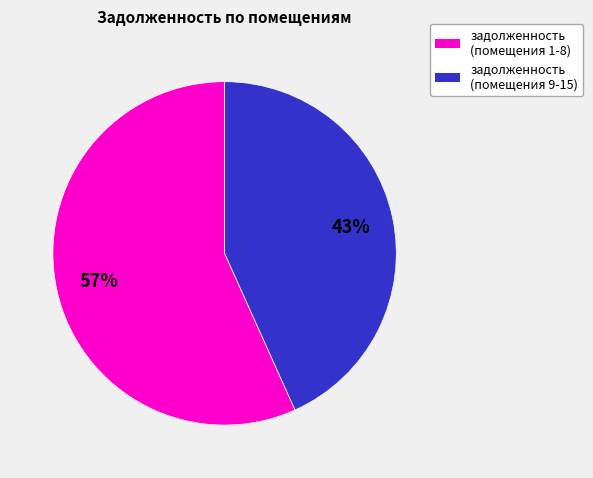

Is there any slice that represents more than half of the pie?

Yes